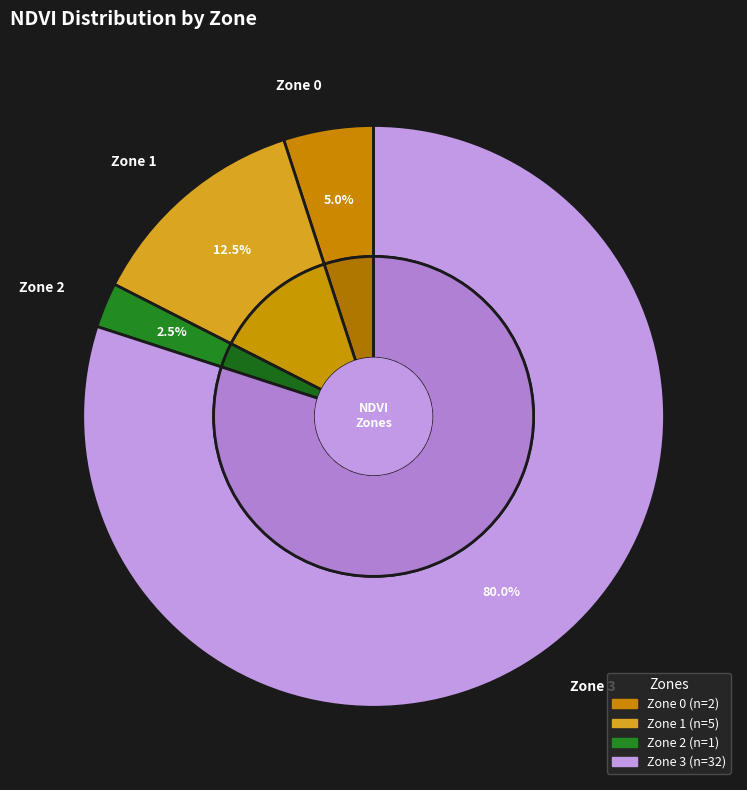

Rank the categories by value from lowest to highest.

Zone 2, Zone 0, Zone 1, Zone 3